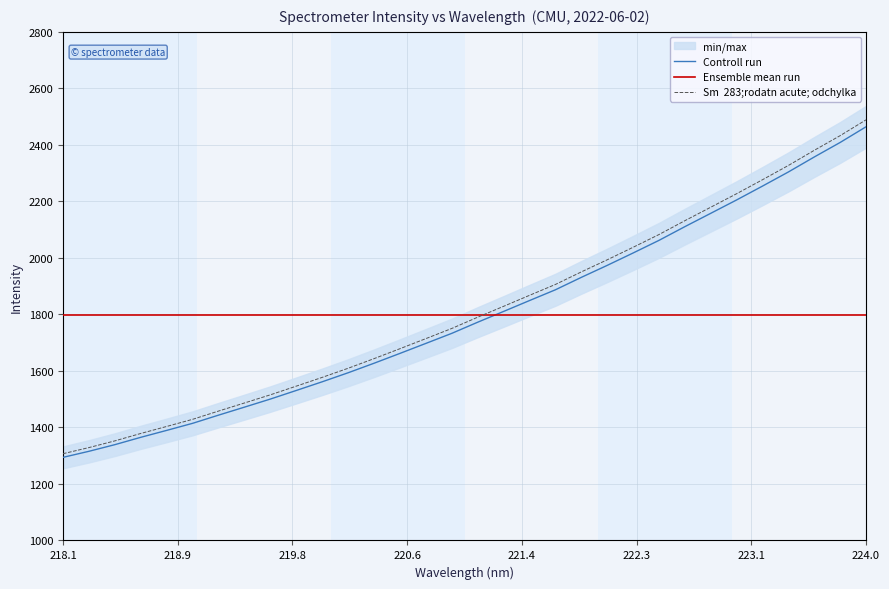

What is the lowest value of the Sm  283;rodatn acute; odchylka series?

1307.0